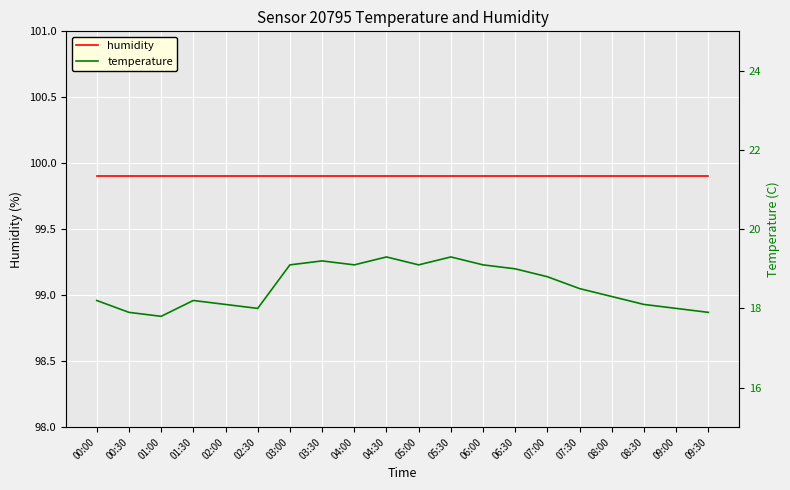

How many lines are shown in the chart?

2